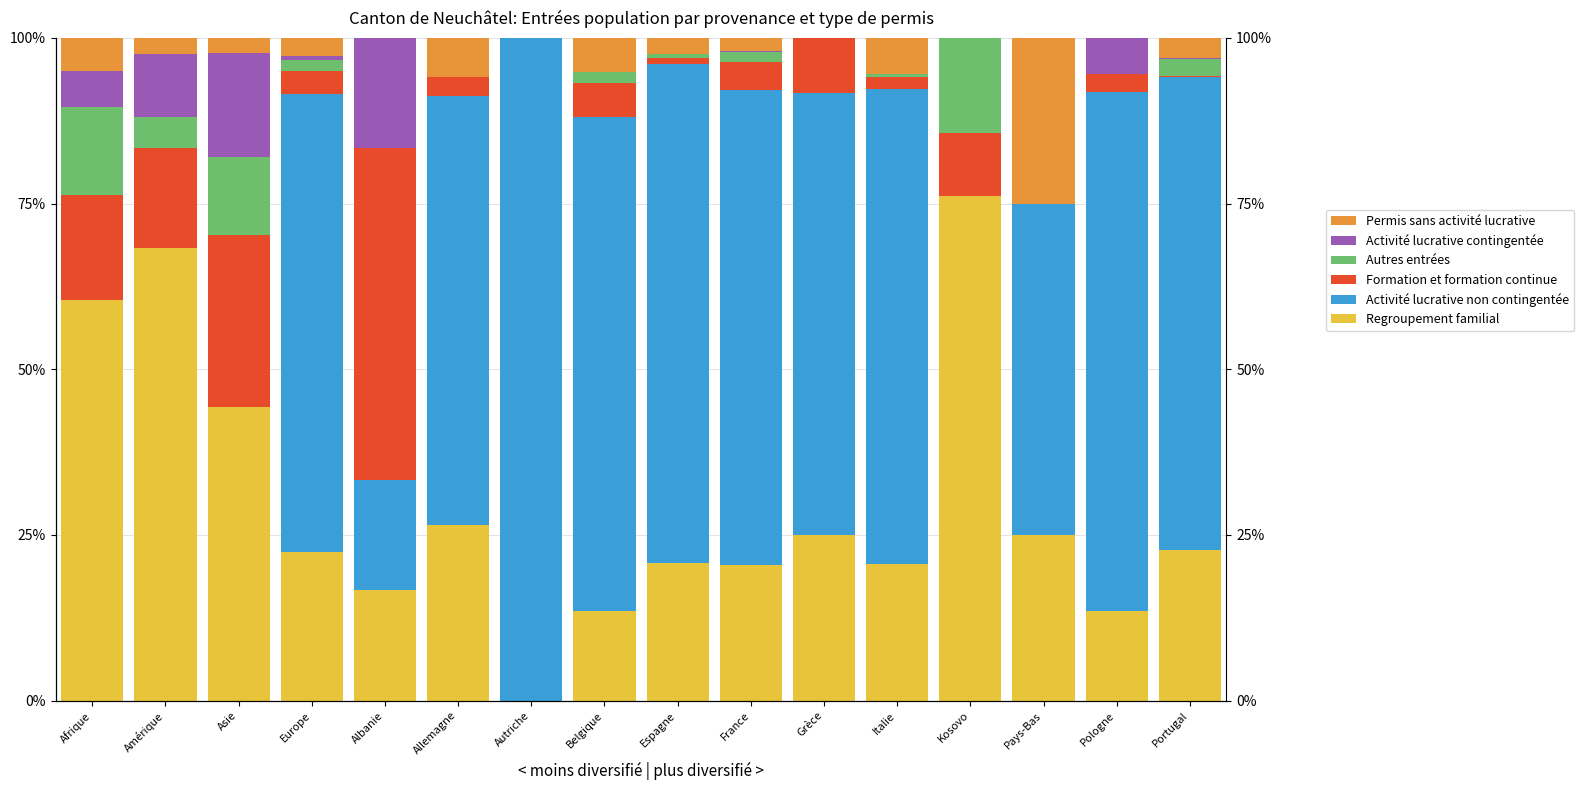

List the series in order of their peak value, highest first.

Activité lucrative non contingentée, Regroupement familial, Formation et formation continue, Permis sans activité lucrative, Activité lucrative contingentée, Autres entrées